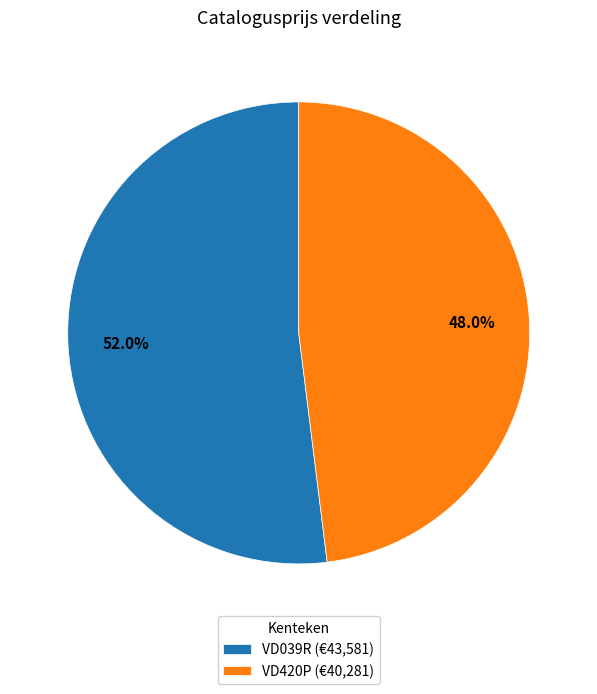

The VD039R slice represents 66% of the pie. True or false?

False